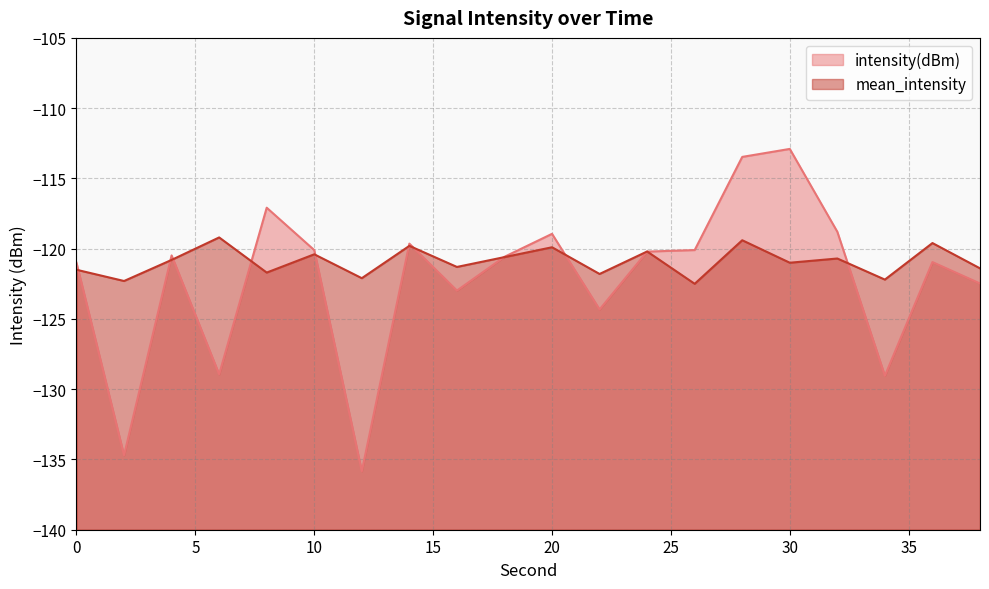

What is the smallest value displayed?

-135.8